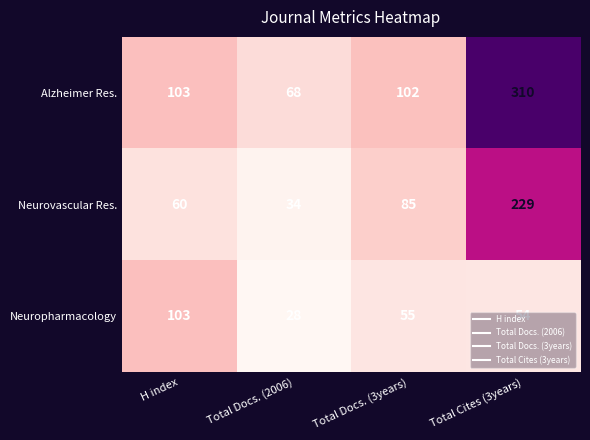

What is the difference between the second highest and minimum values in the Neurovascular Res. series?

51